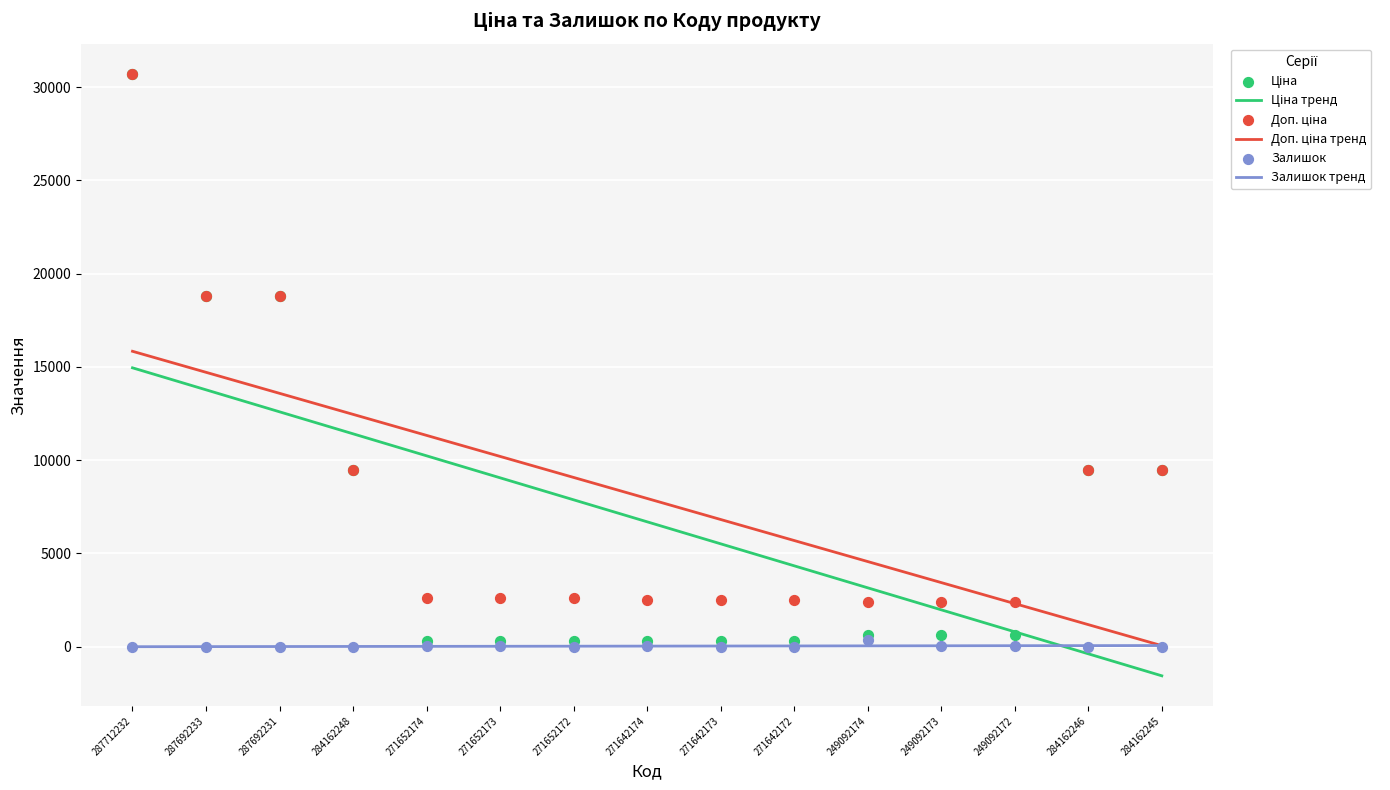

What are all the series names shown in the legend?

Ціна, Доп. ціна, Залишок